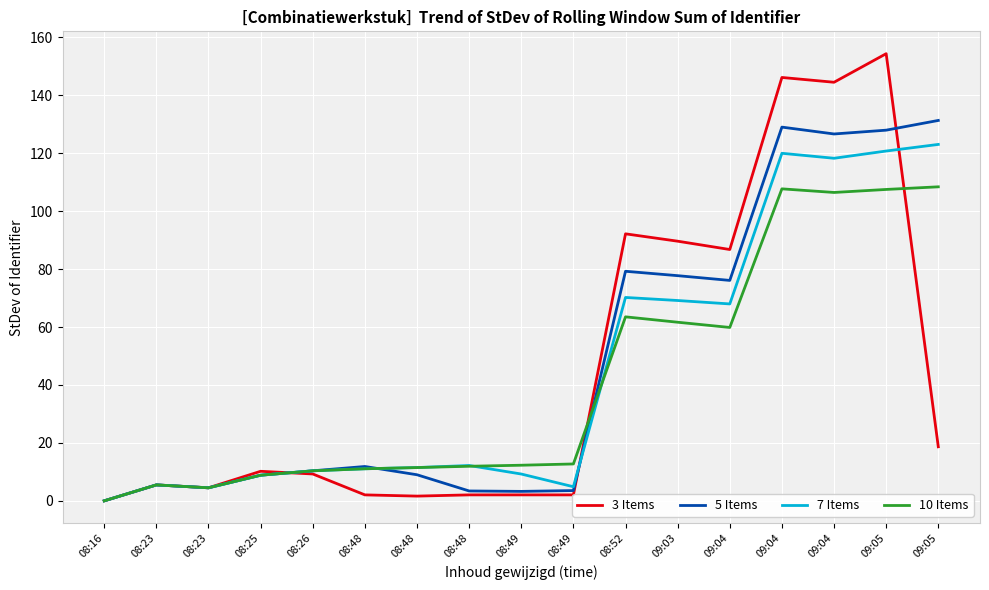

What are all the series names shown in the legend?

3 Items, 5 Items, 7 Items, 10 Items